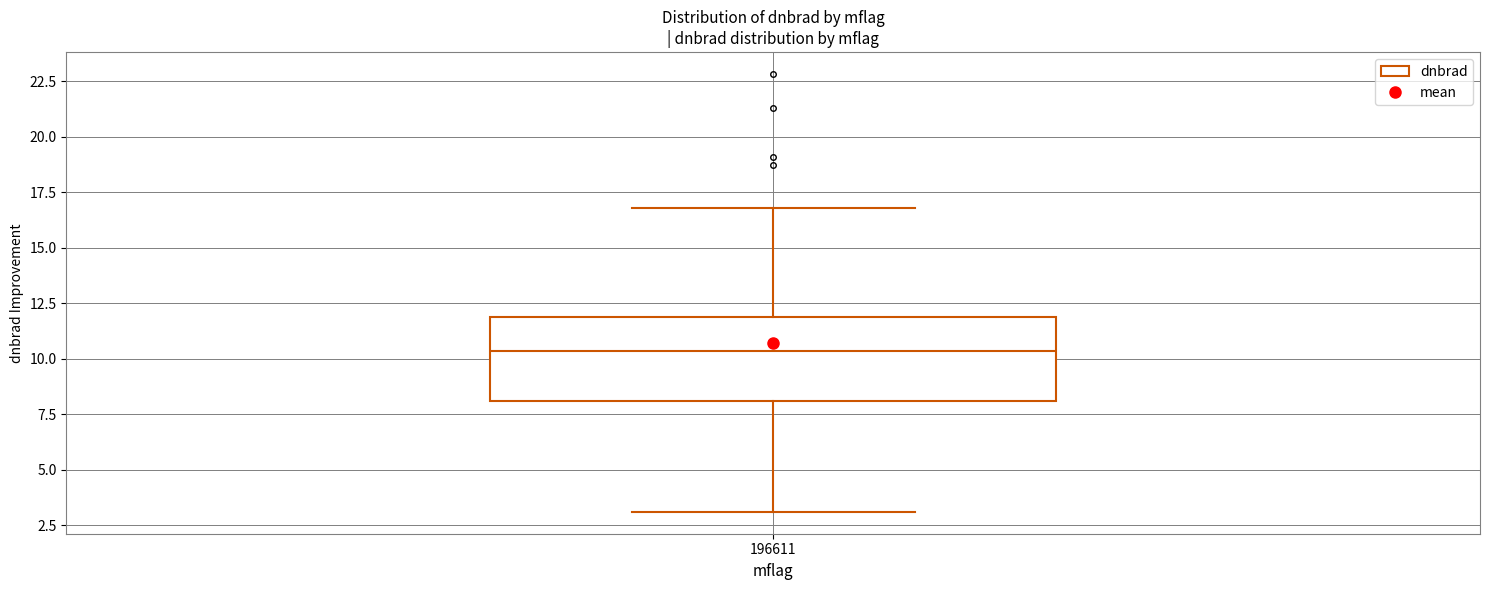

Where is the upper edge of the box at x = 196611 on the y-axis? The values are not printed on the chart, so give them approximately, as read against the axis.

12.0